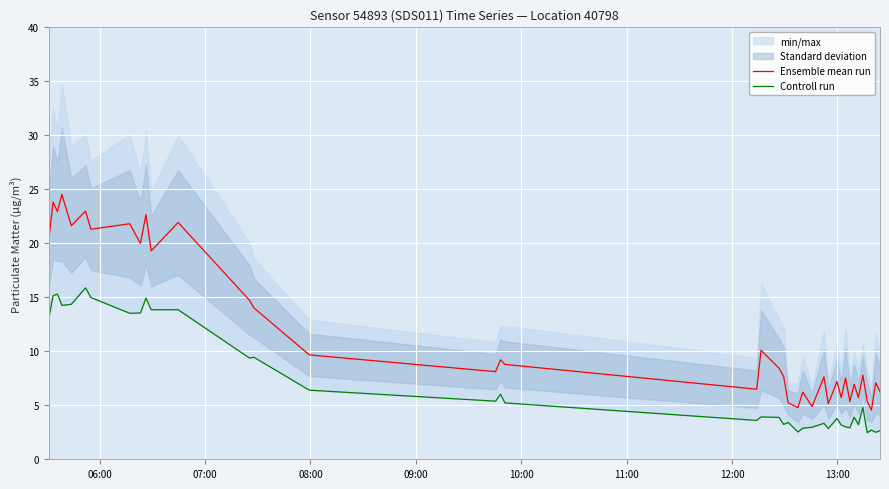

Is this an area chart (filled region under the line)?

No